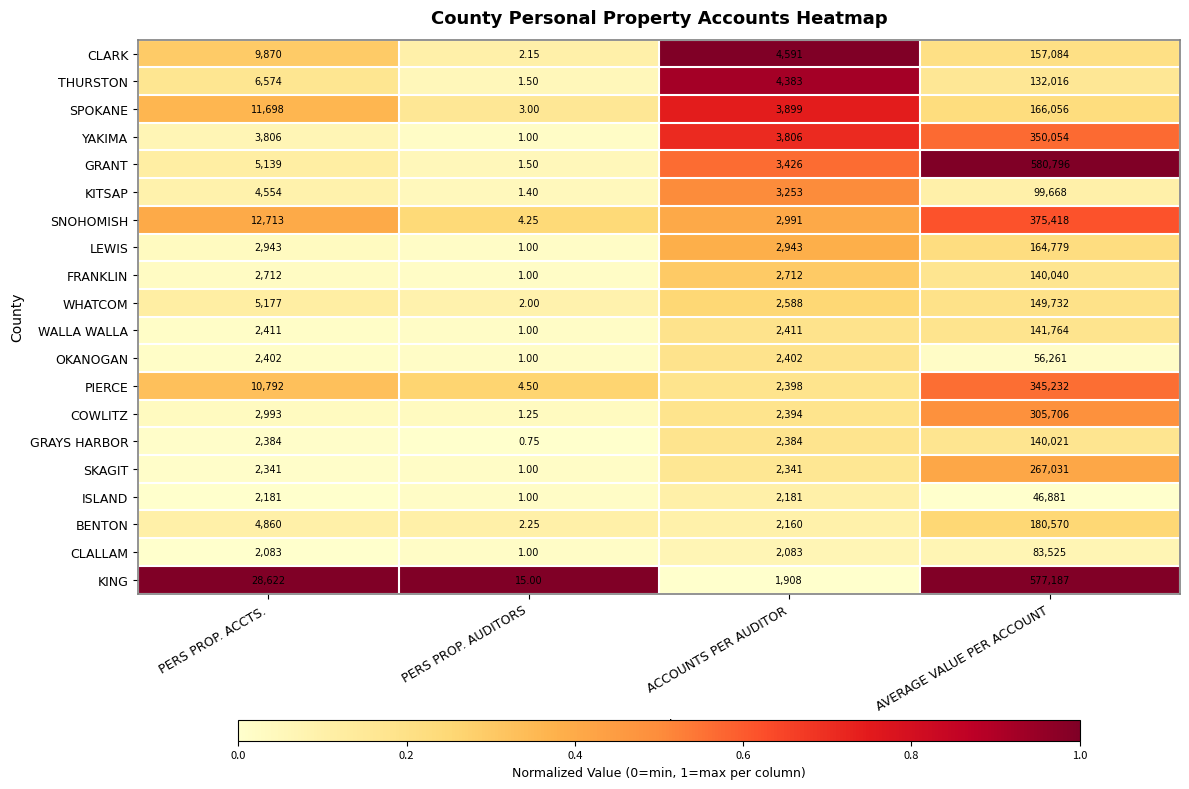

At ACCOUNTS PER AUDITOR, list the series in order from smallest to largest.

KING, CLALLAM, BENTON, ISLAND, SKAGIT, GRAYS HARBOR, COWLITZ, PIERCE, OKANOGAN, WALLA WALLA, WHATCOM, FRANKLIN, LEWIS, SNOHOMISH, KITSAP, GRANT, YAKIMA, SPOKANE, THURSTON, CLARK